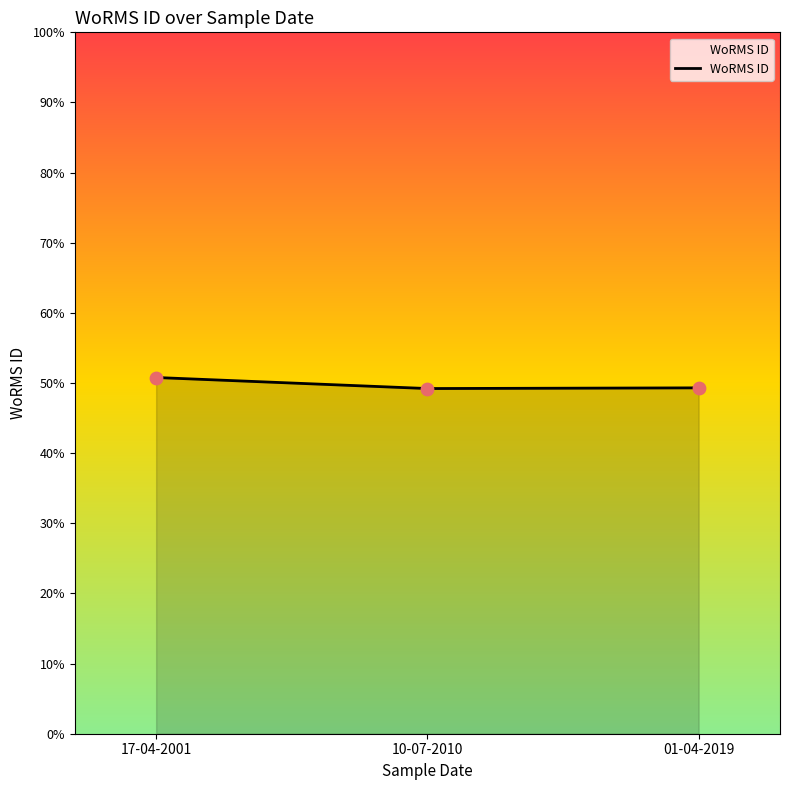

Between 01-04-2019 and 17-04-2001, which is larger?

17-04-2001